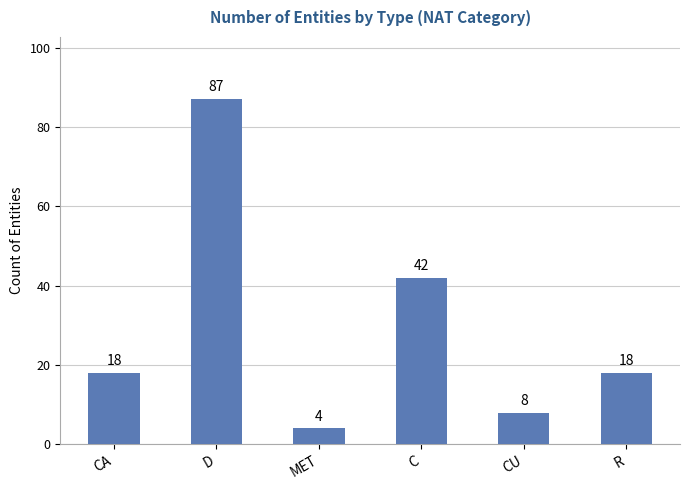

What is the change in value from D to C?

-45